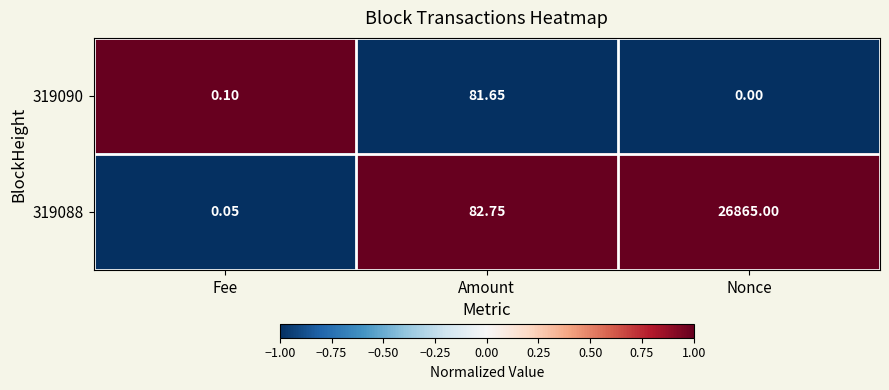

List the series in order of their peak value, lowest first.

319090, 319088